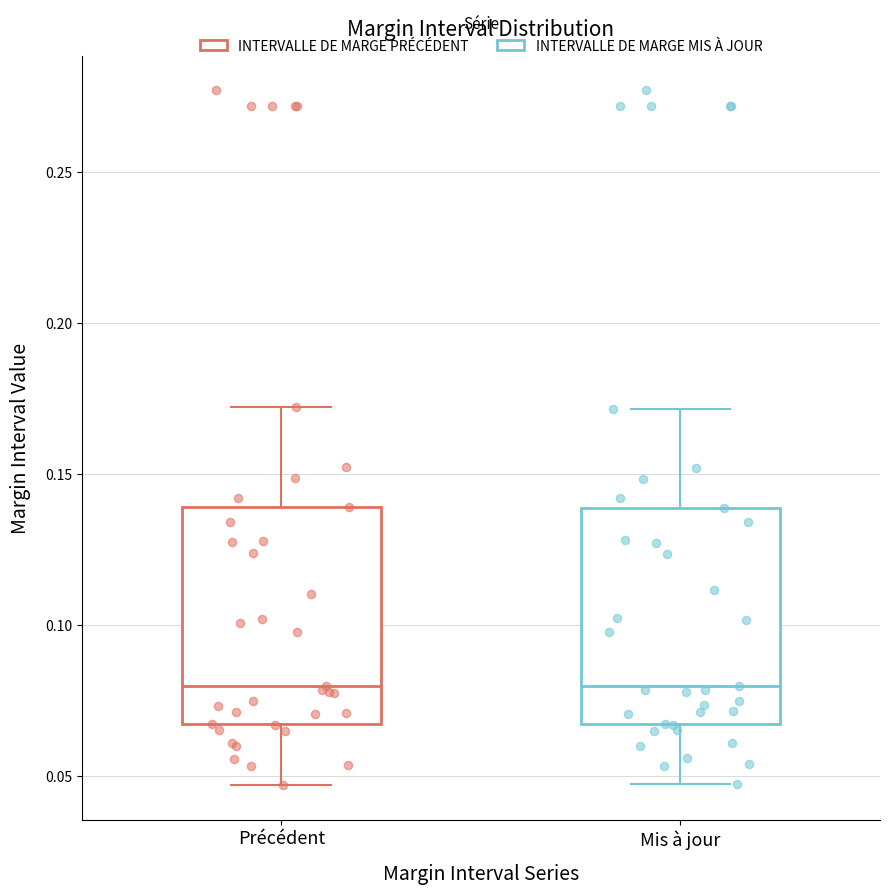

Reading left to right, transcribe this box plot: for each box, give where its median line is, the range the box spans, and where its two whiskers end, as read against the y-axis. The values are not printed on the chart, so give them approximately, as read against the axis.

Précédent: median 0.080, box 0.065 to 0.140, whiskers 0.045 to 0.170
Mis à jour: median 0.080, box 0.065 to 0.140, whiskers 0.045 to 0.170